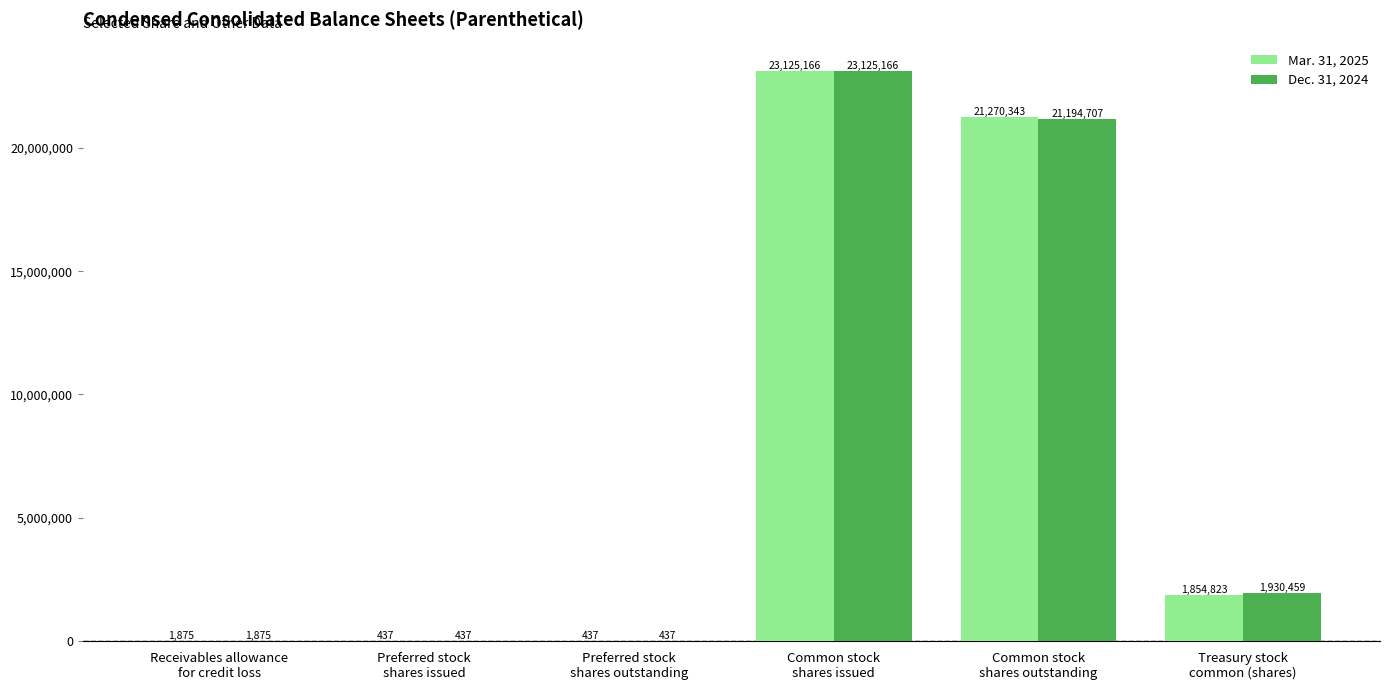

What is the sum of all Dec. 31, 2024 values?

46253081